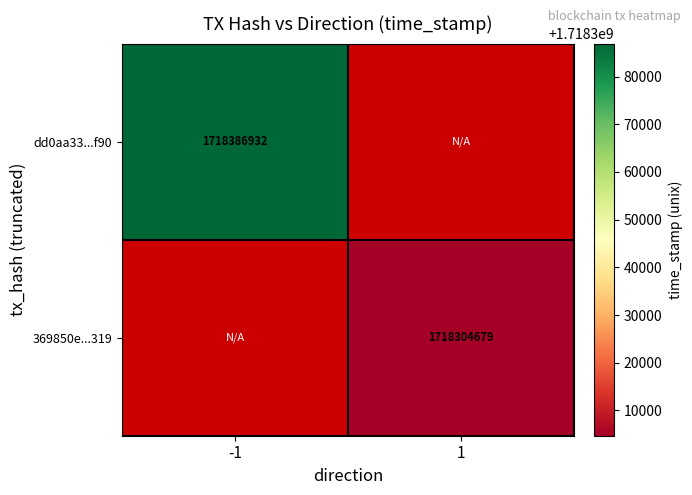

The dd0aa33...f90 series shows 803119097 at -1. True or false?

False